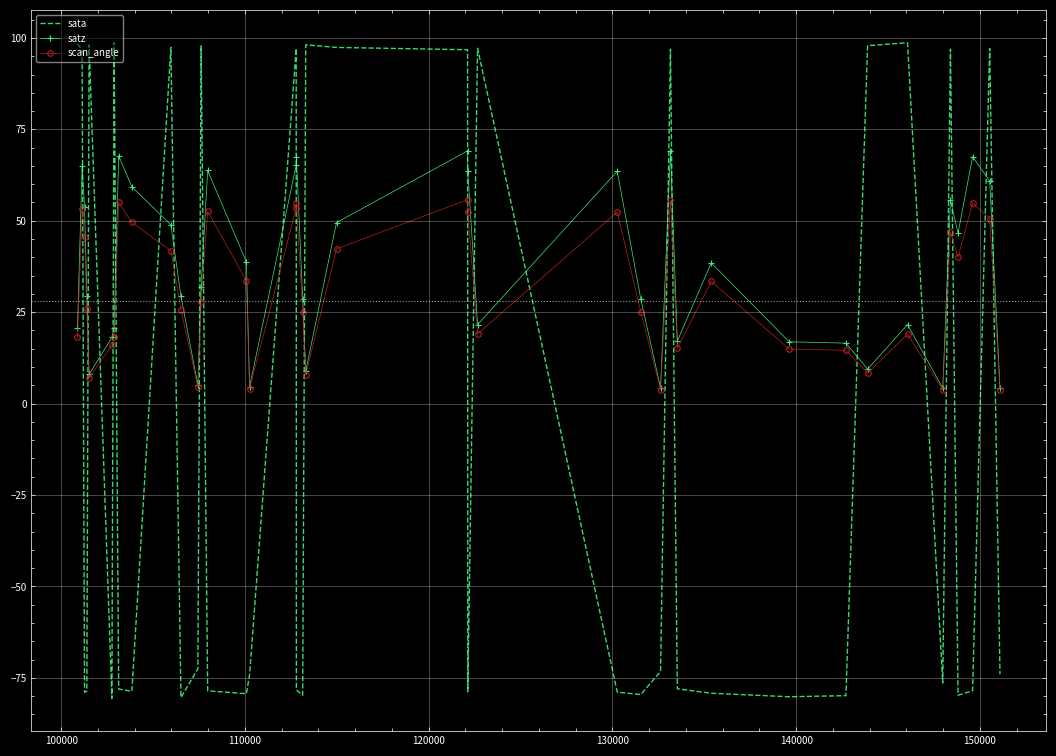

List the series in order of their peak value, highest first.

sata, satz, scan_angle